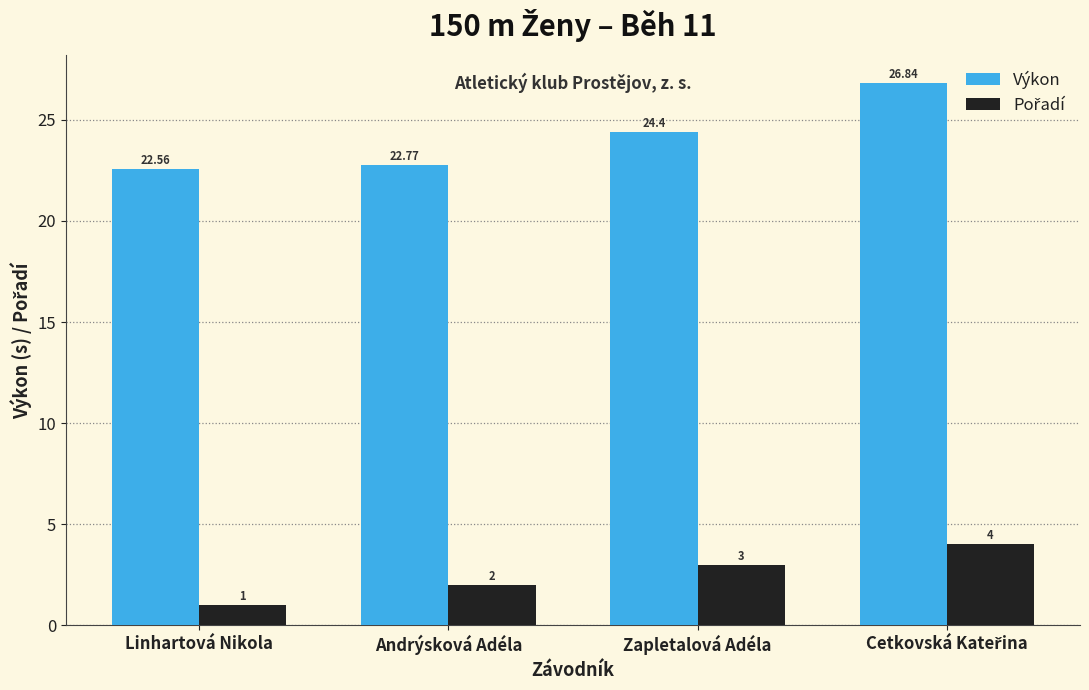

How many data points in Výkon are less than 24?

2